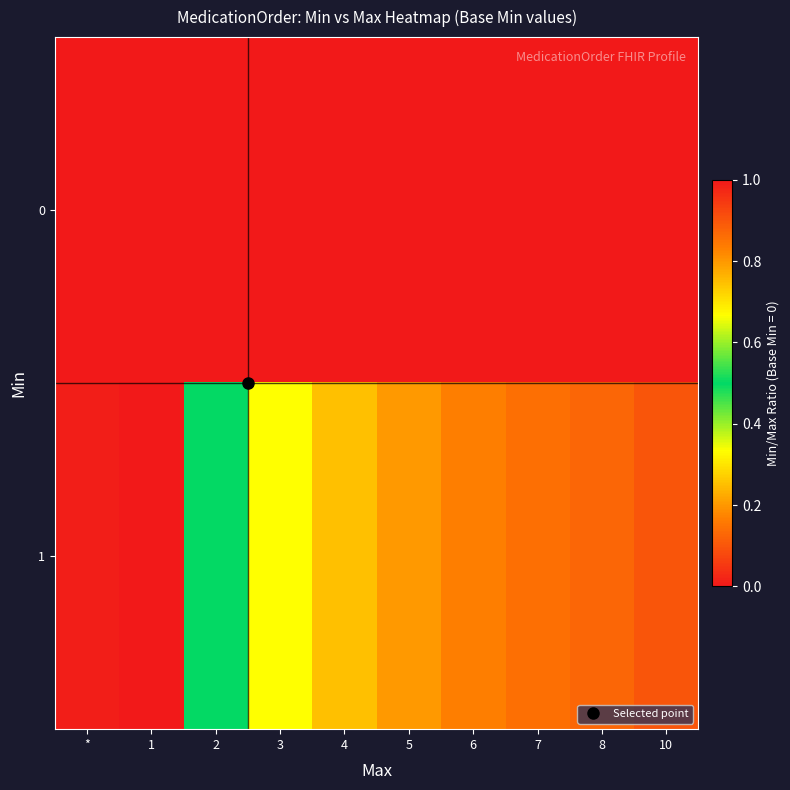

Between 10 and 8, which is larger?

10